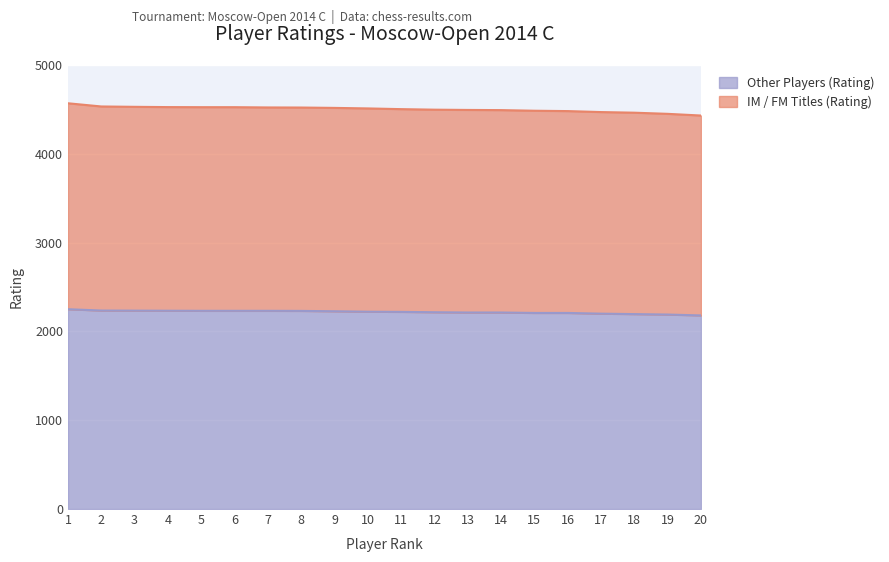

What is the lowest value of the Other Players (Rating) series?

2180